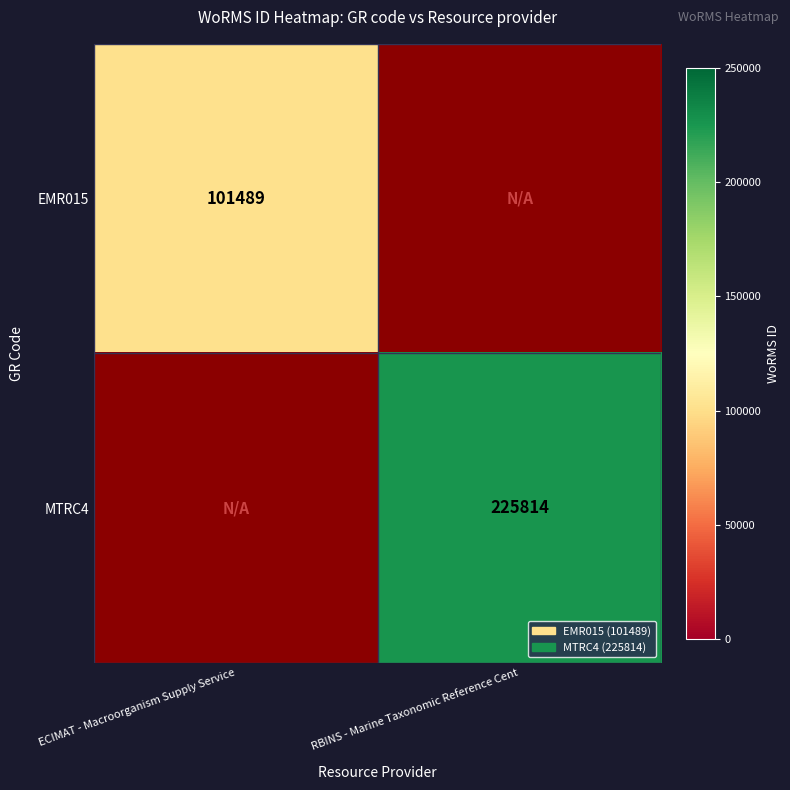

The value of EMR015 at ECIMAT - Macroorganism Supply Service is 101489. True or false?

True